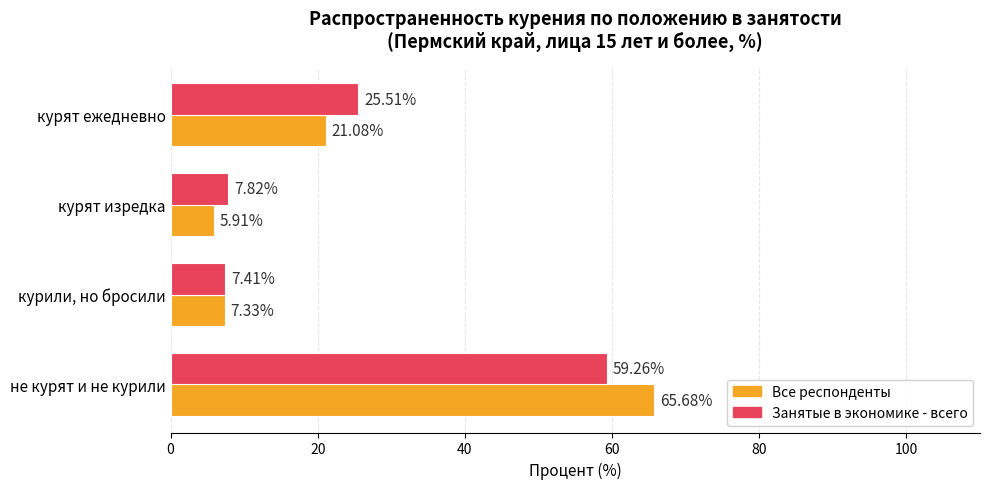

What is the difference between the second highest and second lowest values in the Занятые в экономике - всего series?

17.7